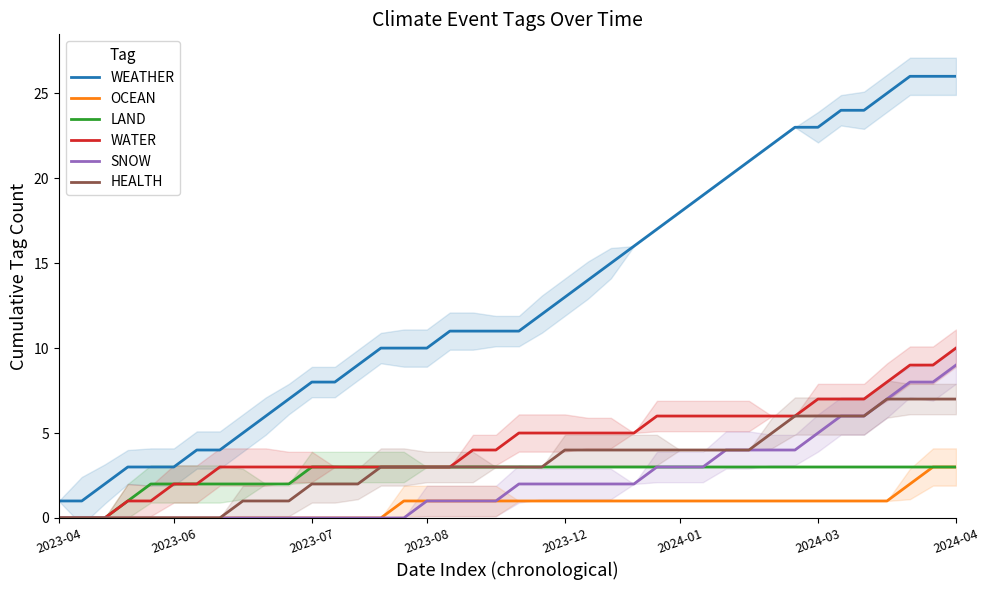

Is the value of HEALTH at 13 greater than the value of WEATHER at 23?

No